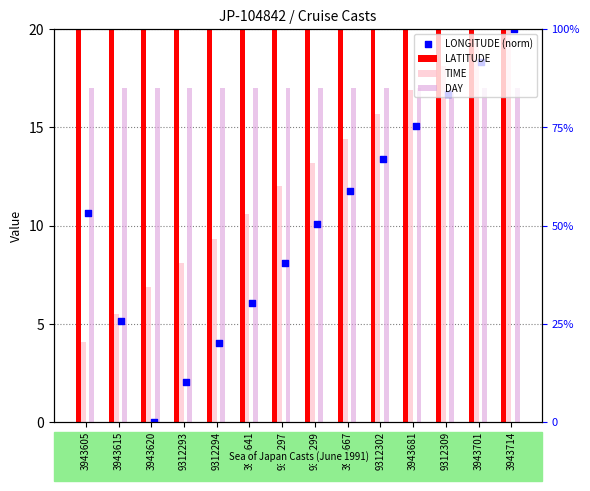

Which series has the largest Y range (max minus min)?

LONGITUDE (norm)